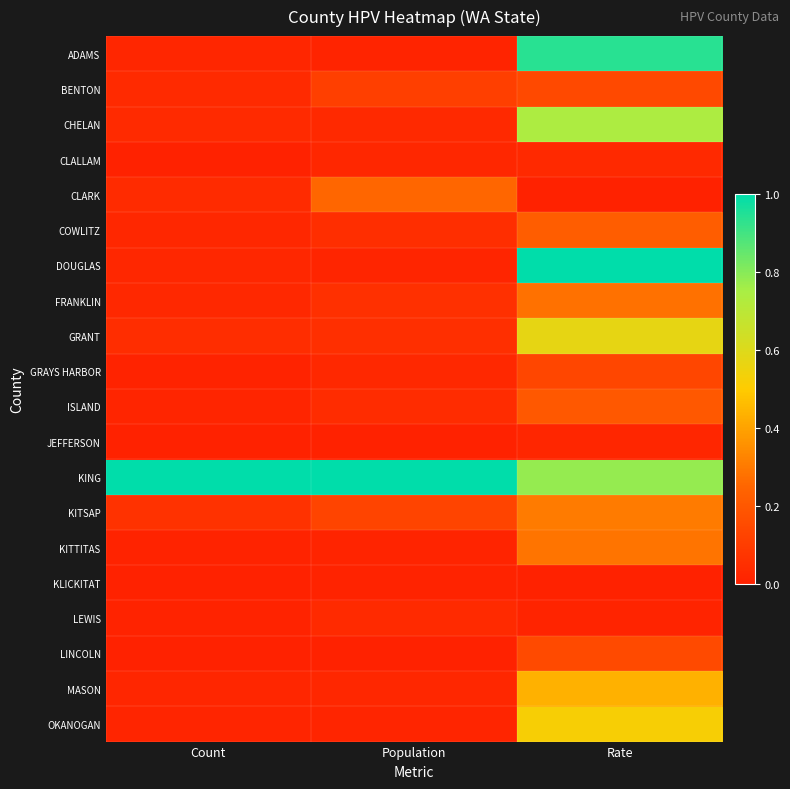

Reading right to left, list all the values displayed in this chart.

ADAMS: Rate=0.9	Population=0.0	Count=0.0
BENTON: Rate=0.1	Population=0.1	Count=0.0
CHELAN: Rate=0.7	Population=0.0	Count=0.0
CLALLAM: Rate=0.0	Population=0.0	Count=0.0
CLARK: Rate=0.0	Population=0.3	Count=0.0
COWLITZ: Rate=0.2	Population=0.1	Count=0.0
DOUGLAS: Rate=1.0	Population=0.0	Count=0.0
FRANKLIN: Rate=0.3	Population=0.1	Count=0.0
GRANT: Rate=0.6	Population=0.1	Count=0.0
GRAYS HARBOR: Rate=0.1	Population=0.0	Count=0.0
ISLAND: Rate=0.2	Population=0.0	Count=0.0
JEFFERSON: Rate=0.0	Population=0.0	Count=0.0
KING: Rate=0.8	Population=1.0	Count=1.0
KITSAP: Rate=0.3	Population=0.1	Count=0.1
KITTITAS: Rate=0.3	Population=0.0	Count=0.0
KLICKITAT: Rate=0.0	Population=0.0	Count=0.0
LEWIS: Rate=0.0	Population=0.0	Count=0.0
LINCOLN: Rate=0.2	Population=0.0	Count=0.0
MASON: Rate=0.4	Population=0.0	Count=0.0
OKANOGAN: Rate=0.5	Population=0.0	Count=0.0